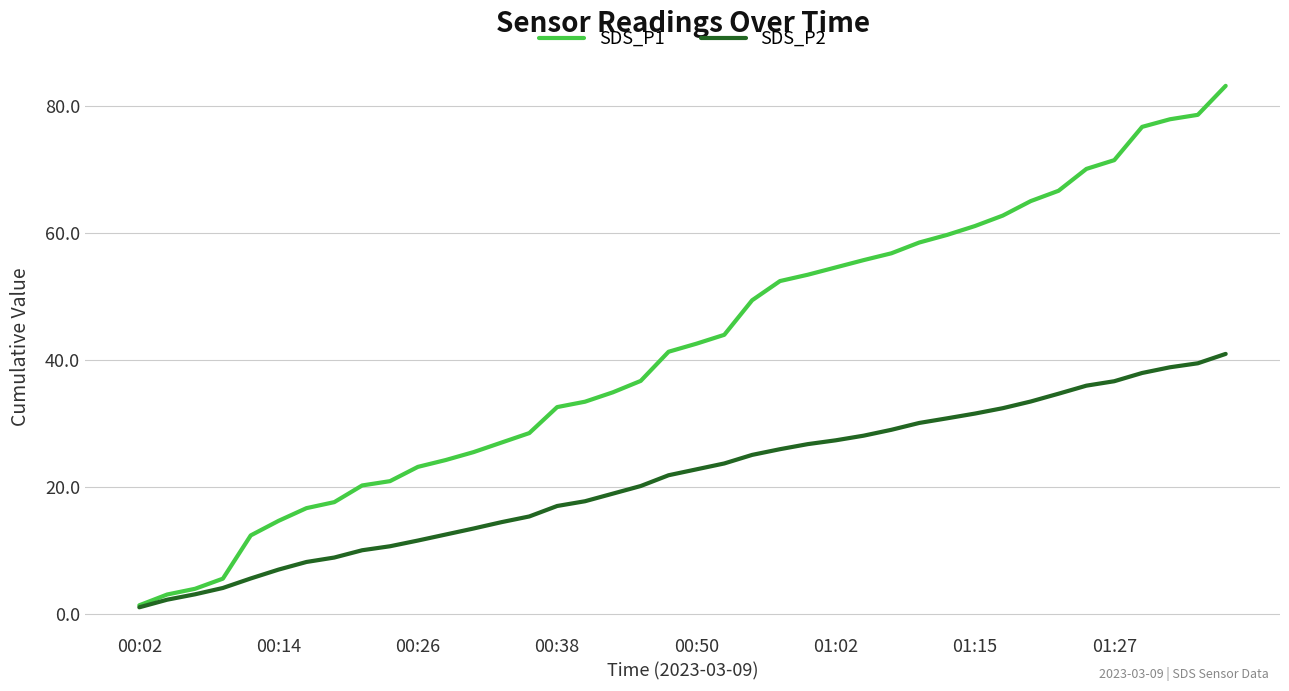

List the series in order of their peak value, lowest first.

SDS_P2, SDS_P1